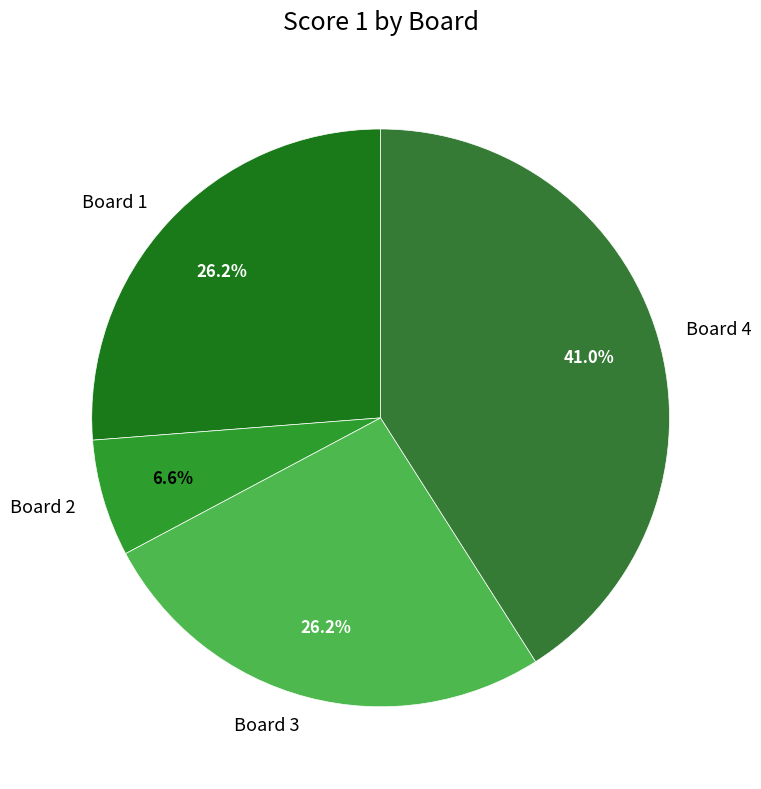

To the nearest percent, what portion does Board 1 represent?

26%